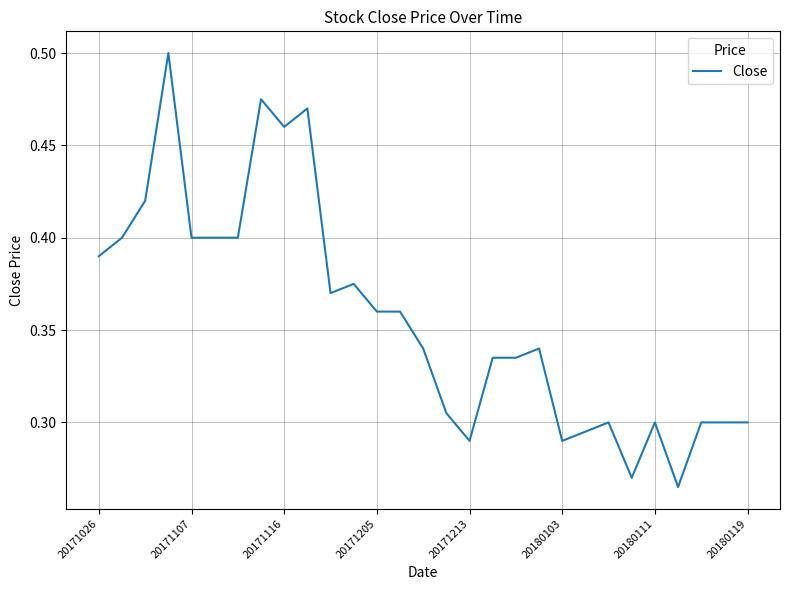

Is it true that the value at 20171107 is 0.4?

True